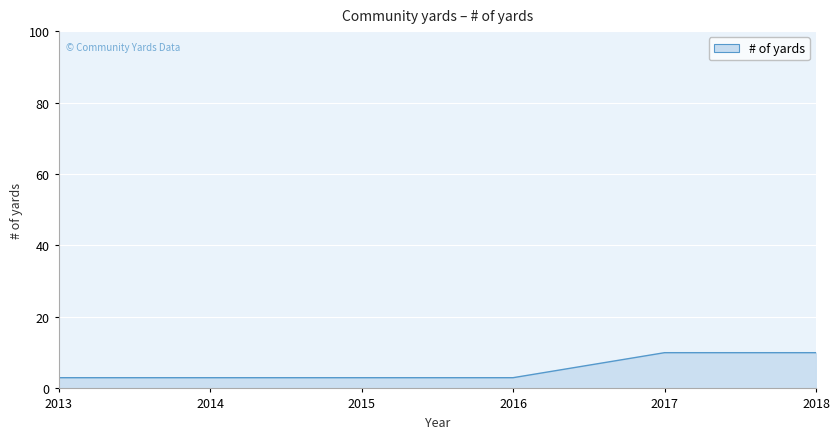

Between 2018 and 2013, which is larger?

2018